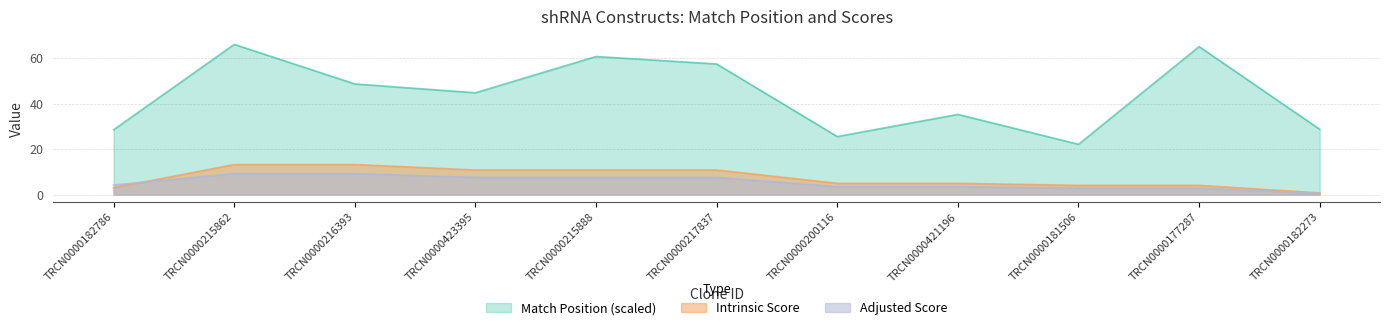

How many distinct data groups are displayed?

3